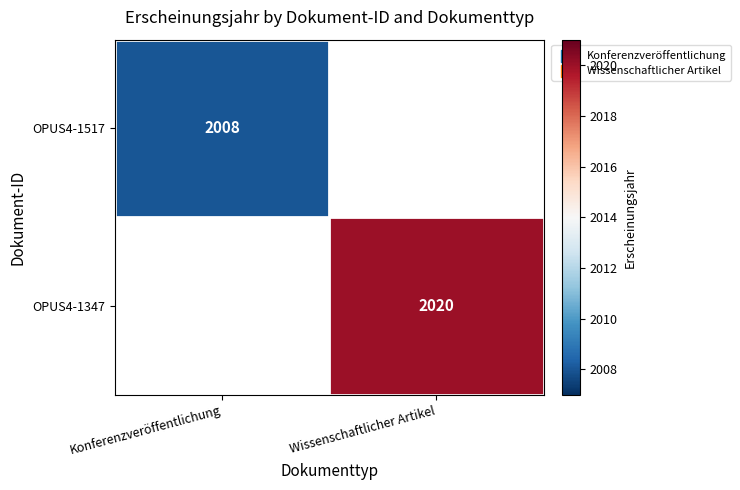

Is the value of OPUS4-1347 at Wissenschaftlicher Artikel greater than the value of OPUS4-1517 at Konferenzveröffentlichung?

Yes